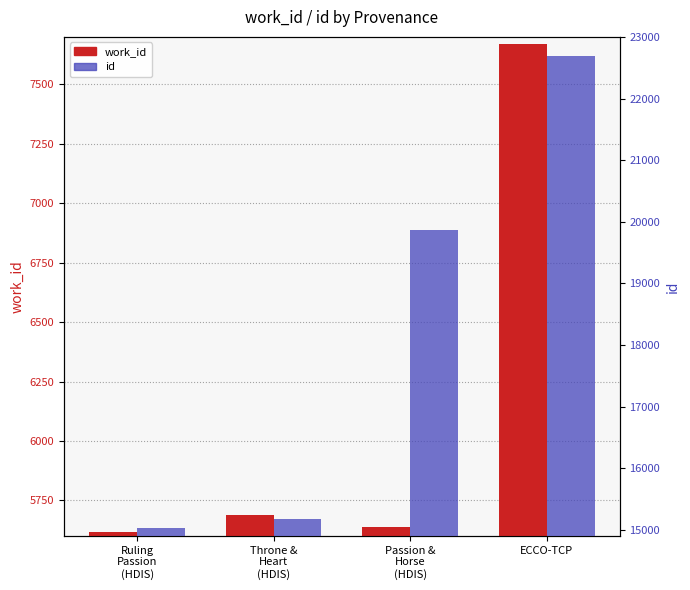

What are all the series names shown in the legend?

work_id, id